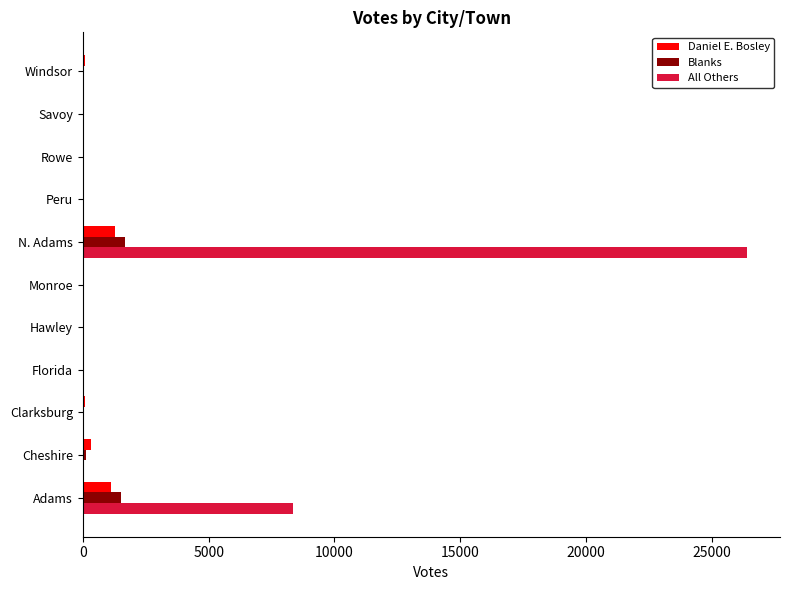

Is it true that All Others equals 13475 at Adams?

False